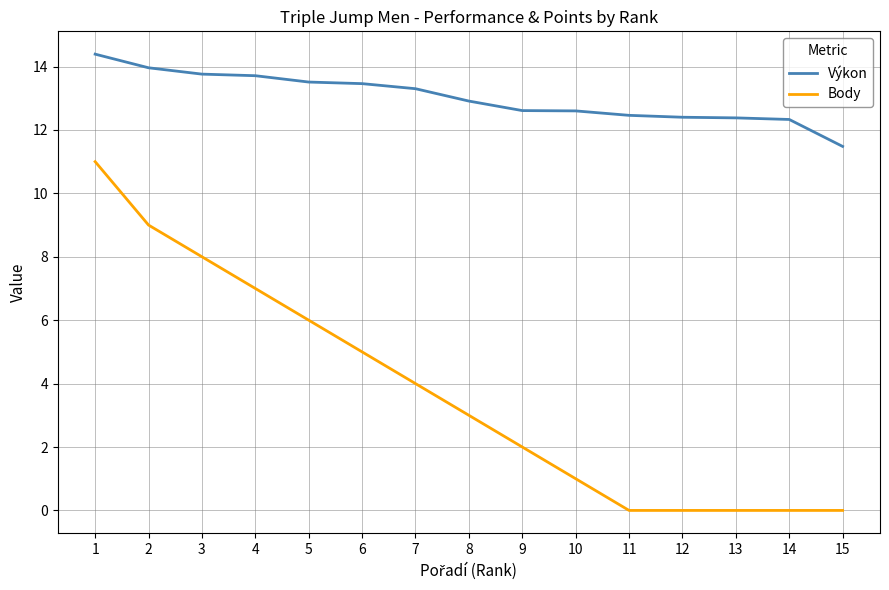

At how many categories does at least one series exceed 0?

15